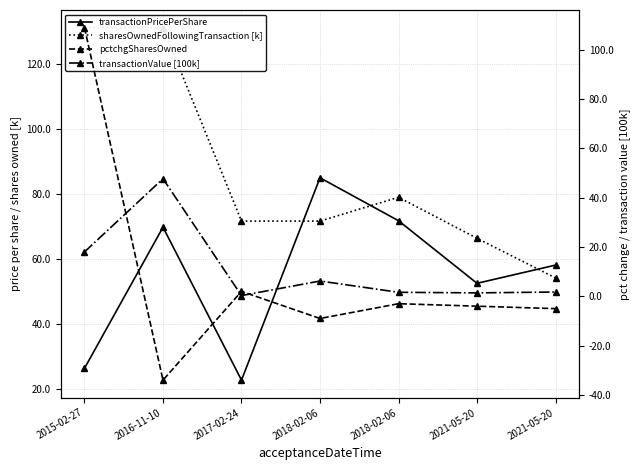

Between which two adjacent categories do sharesOwnedFollowingTransaction [k] and transactionPricePerShare first intersect?

2017-02-24 and 2018-02-06